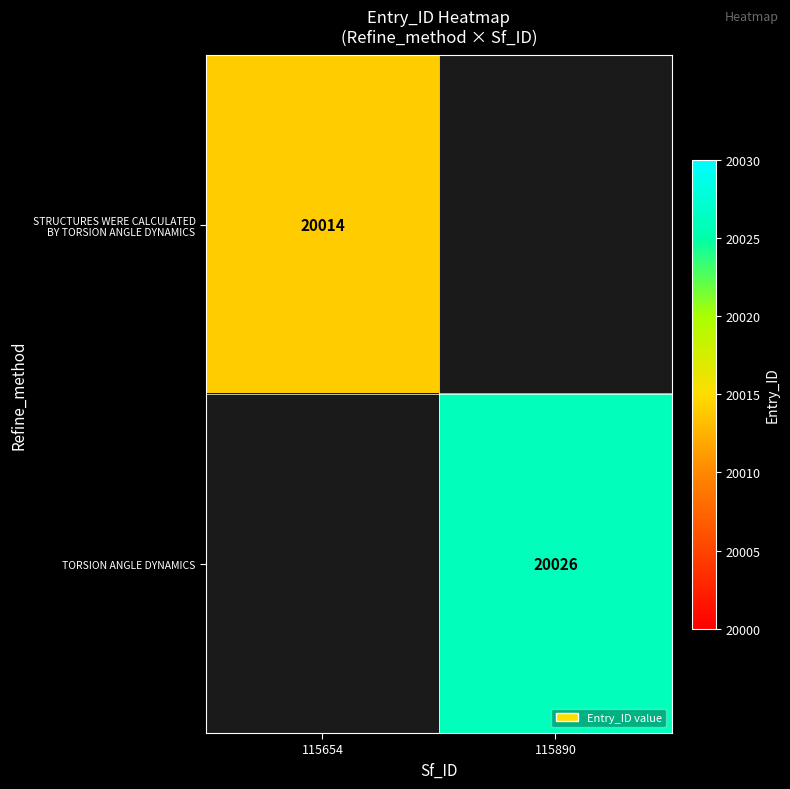

Is it true that TORSION ANGLE DYNAMICS equals 33345 at 115890?

False